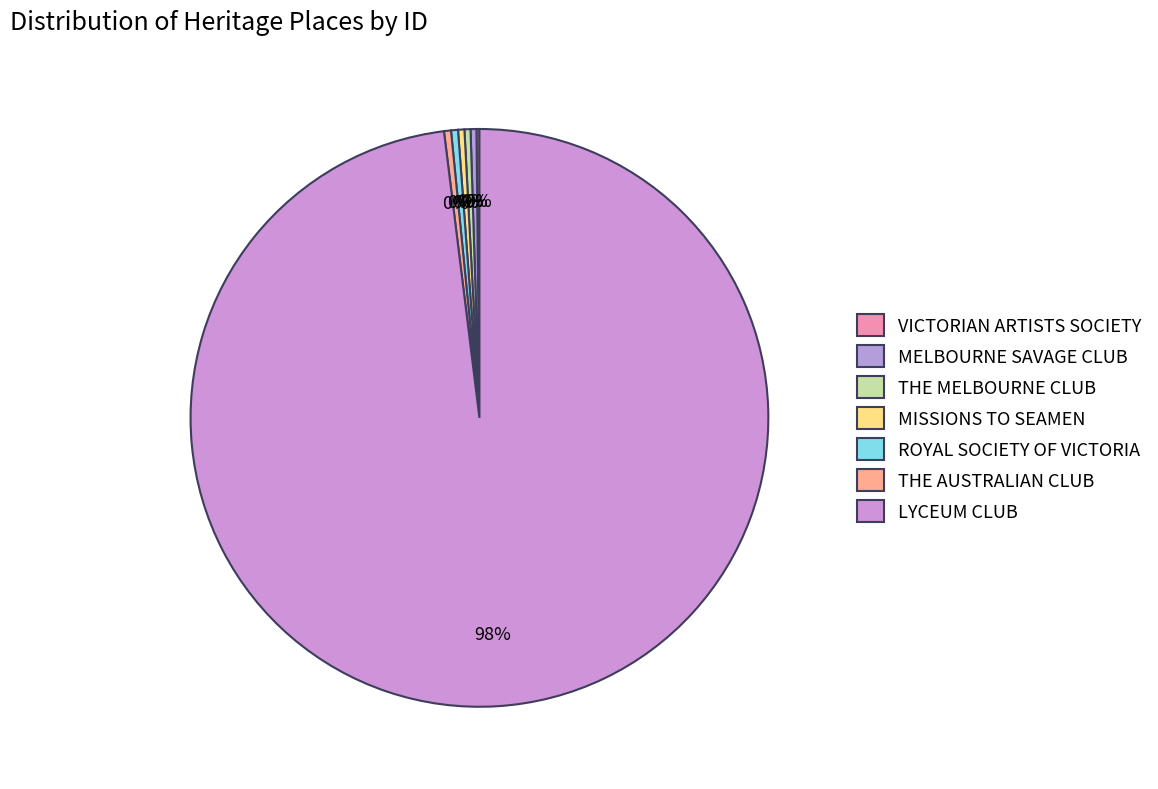

Which category has the smallest portion of the pie?

VICTORIAN ARTISTS SOCIETY